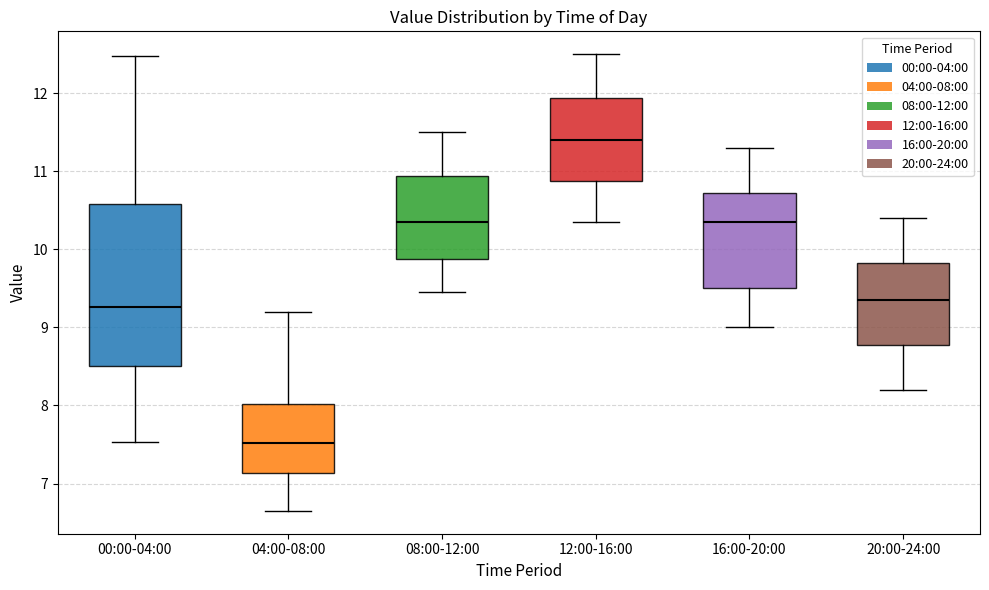

Where does the median line of the box for 12:00-16:00 sit on the y-axis? The values are not printed on the chart, so give them approximately, as read against the axis.

11.4